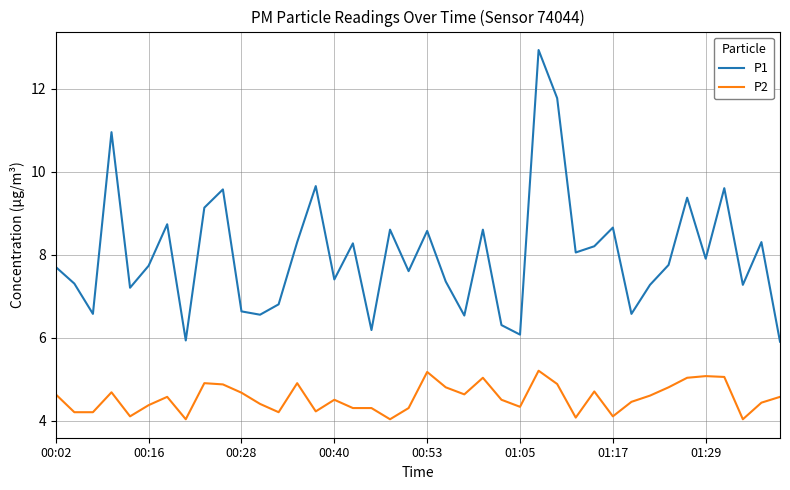

Which series has the largest total across all categories?

P1